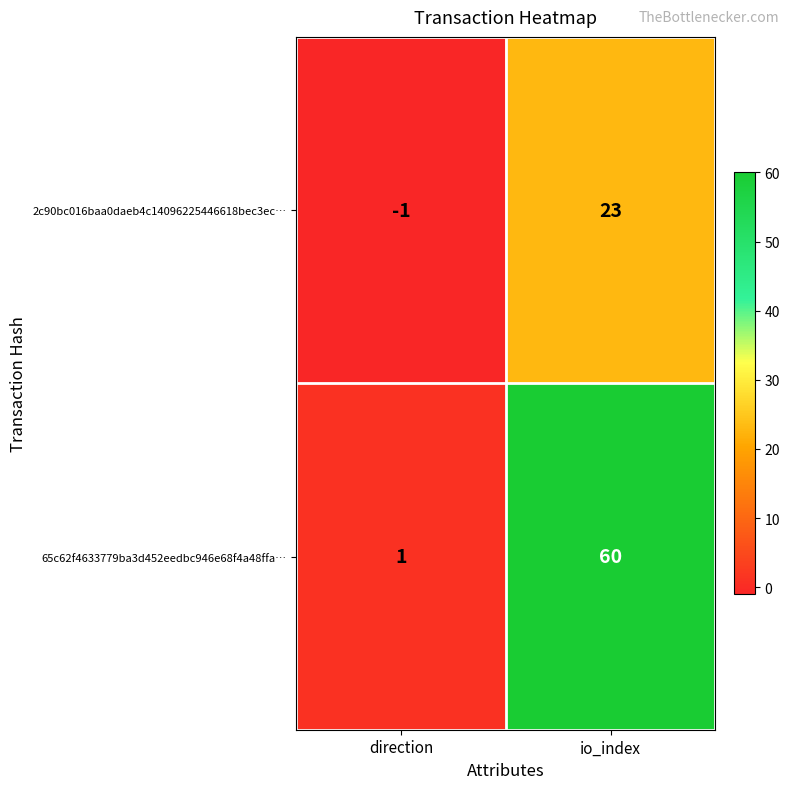

What is the total value across all series at io_index?

83